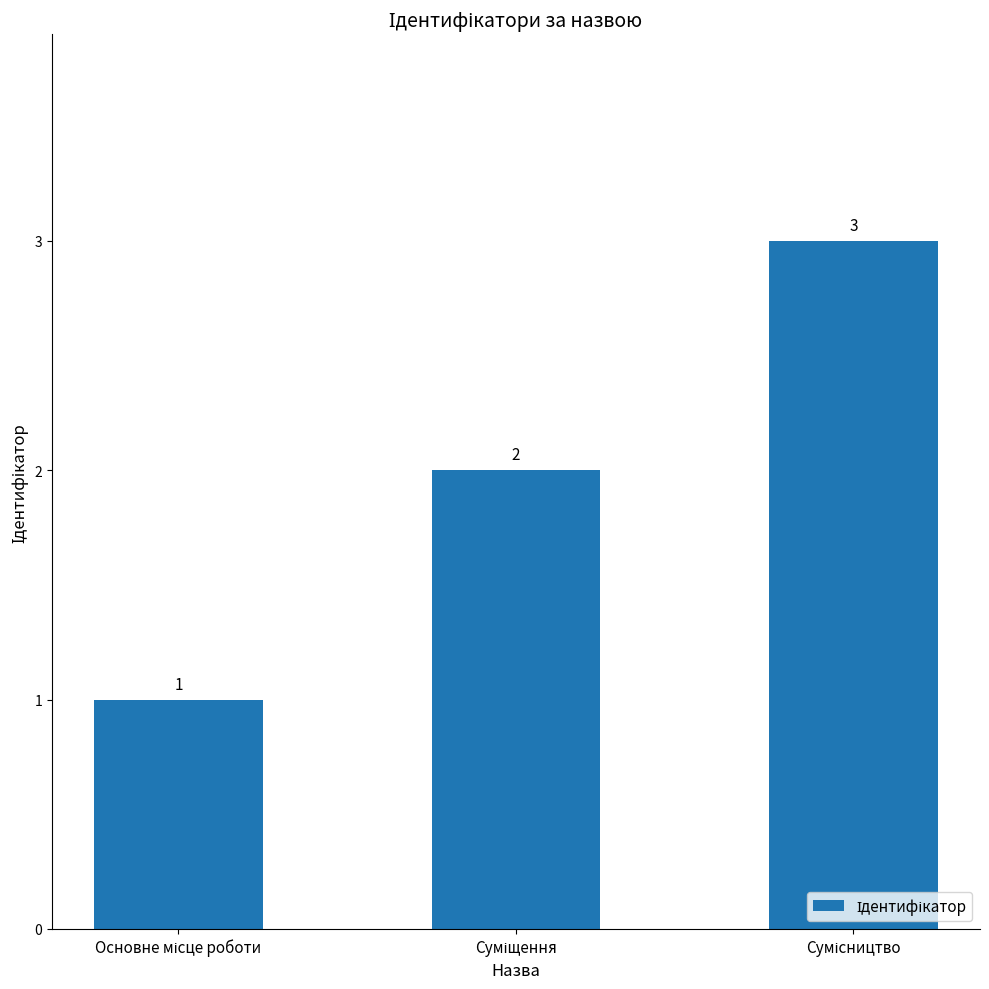

What is the greatest value displayed?

3